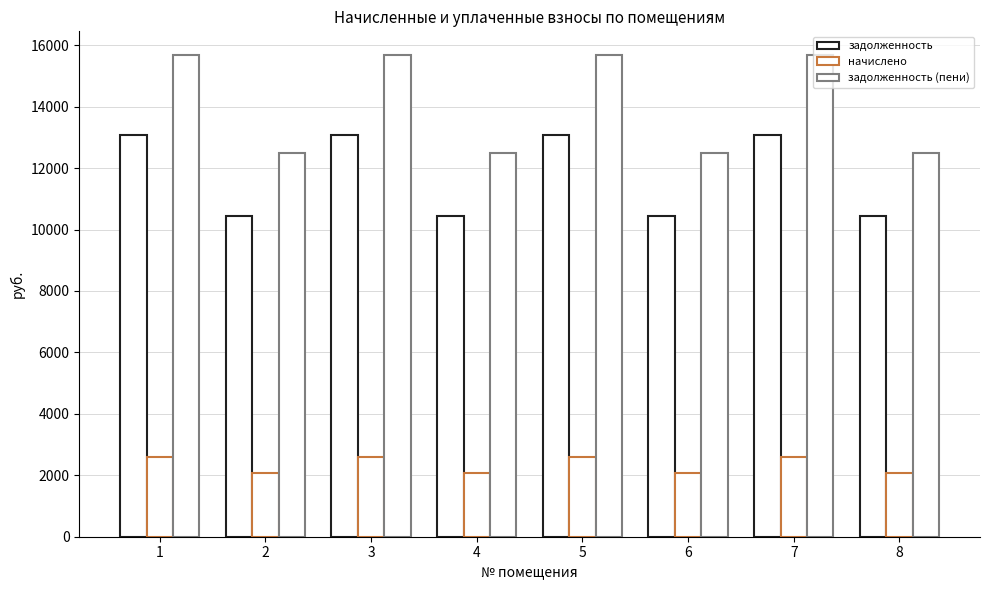

At how many categories does at least one series exceed 8005?

8